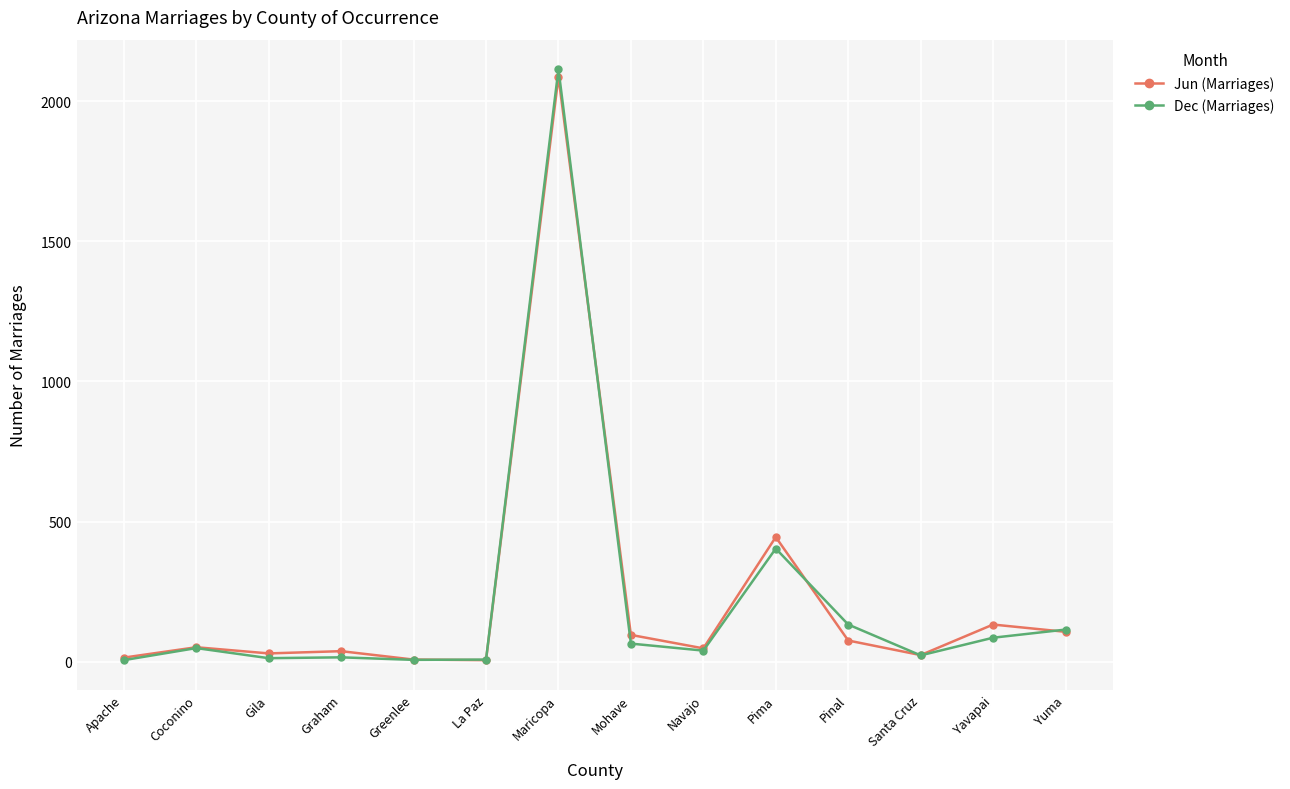

Where is Jun (Marriages) nearest to the value 1046?

Pima